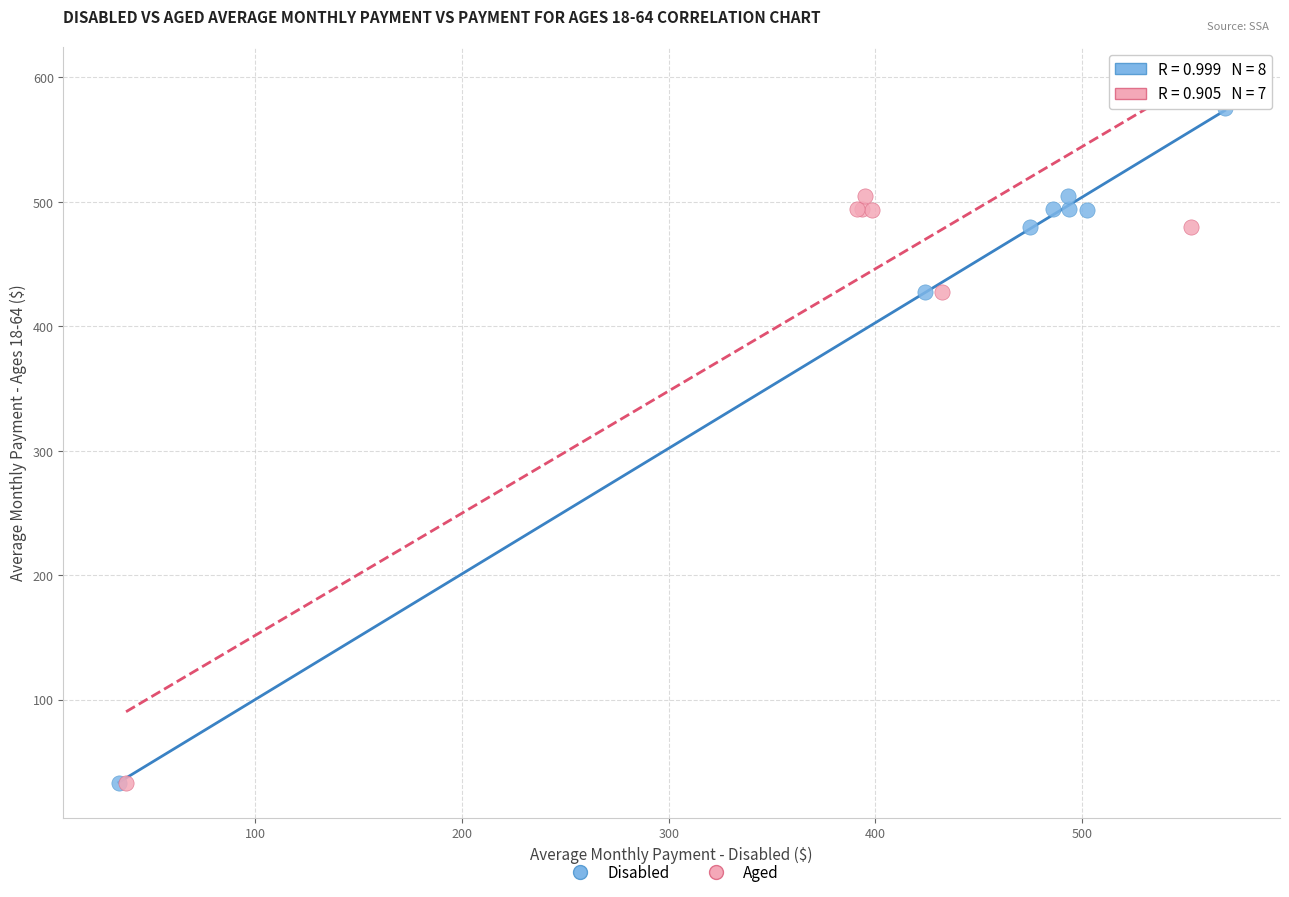

Which series has the largest Y range (max minus min)?

Disabled